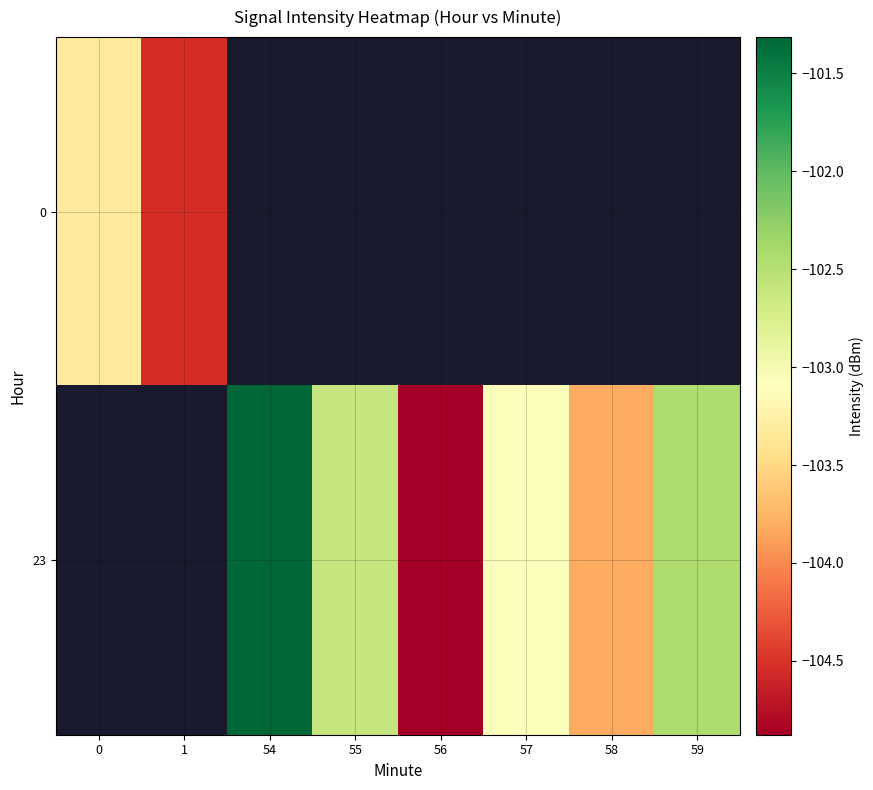

The value of 23 at 57 is -56.9. True or false?

False